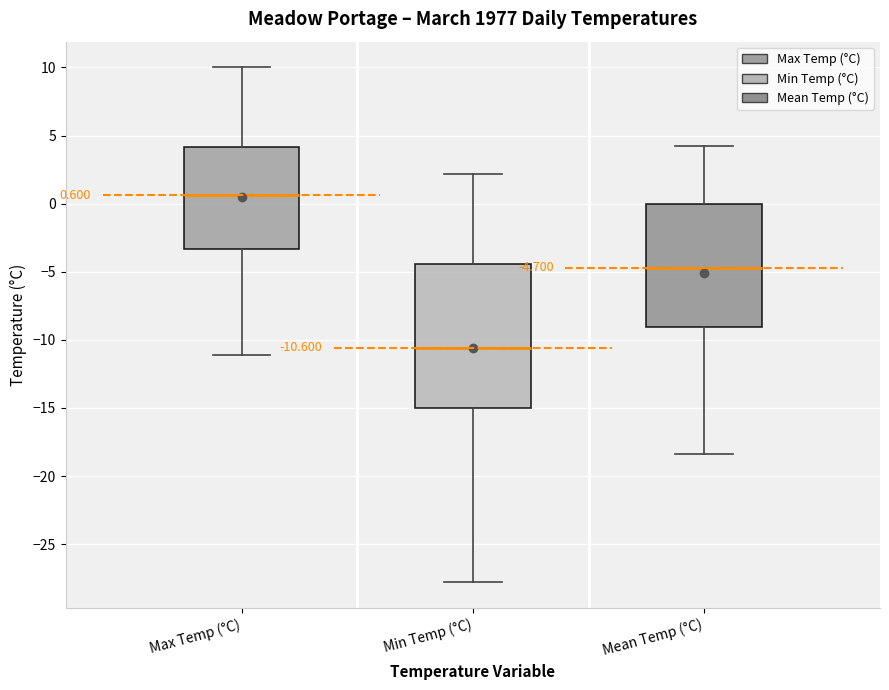

Which box is the tallest, from its lower edge to its upper edge?

Min Temp (°C)